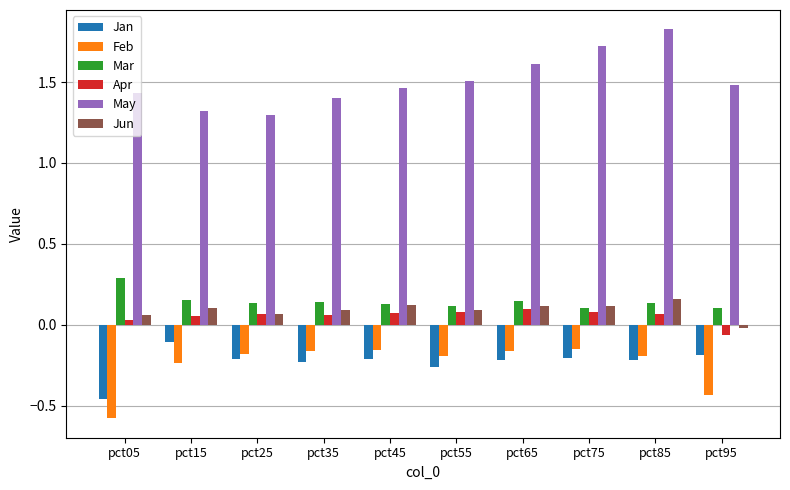

Does the chart contain any negative values?

Yes